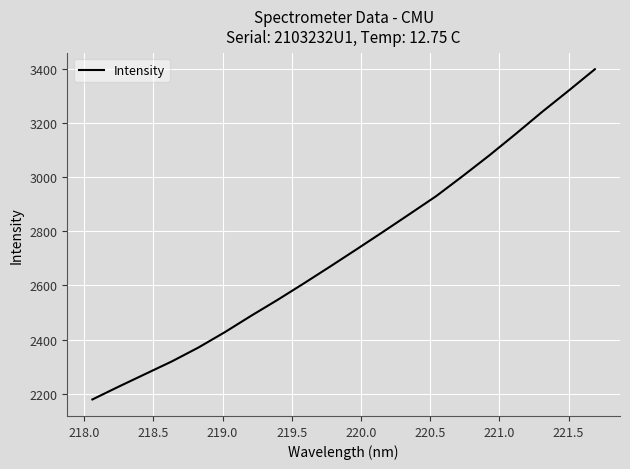

What is the difference between the maximum and minimum values?

1221.0